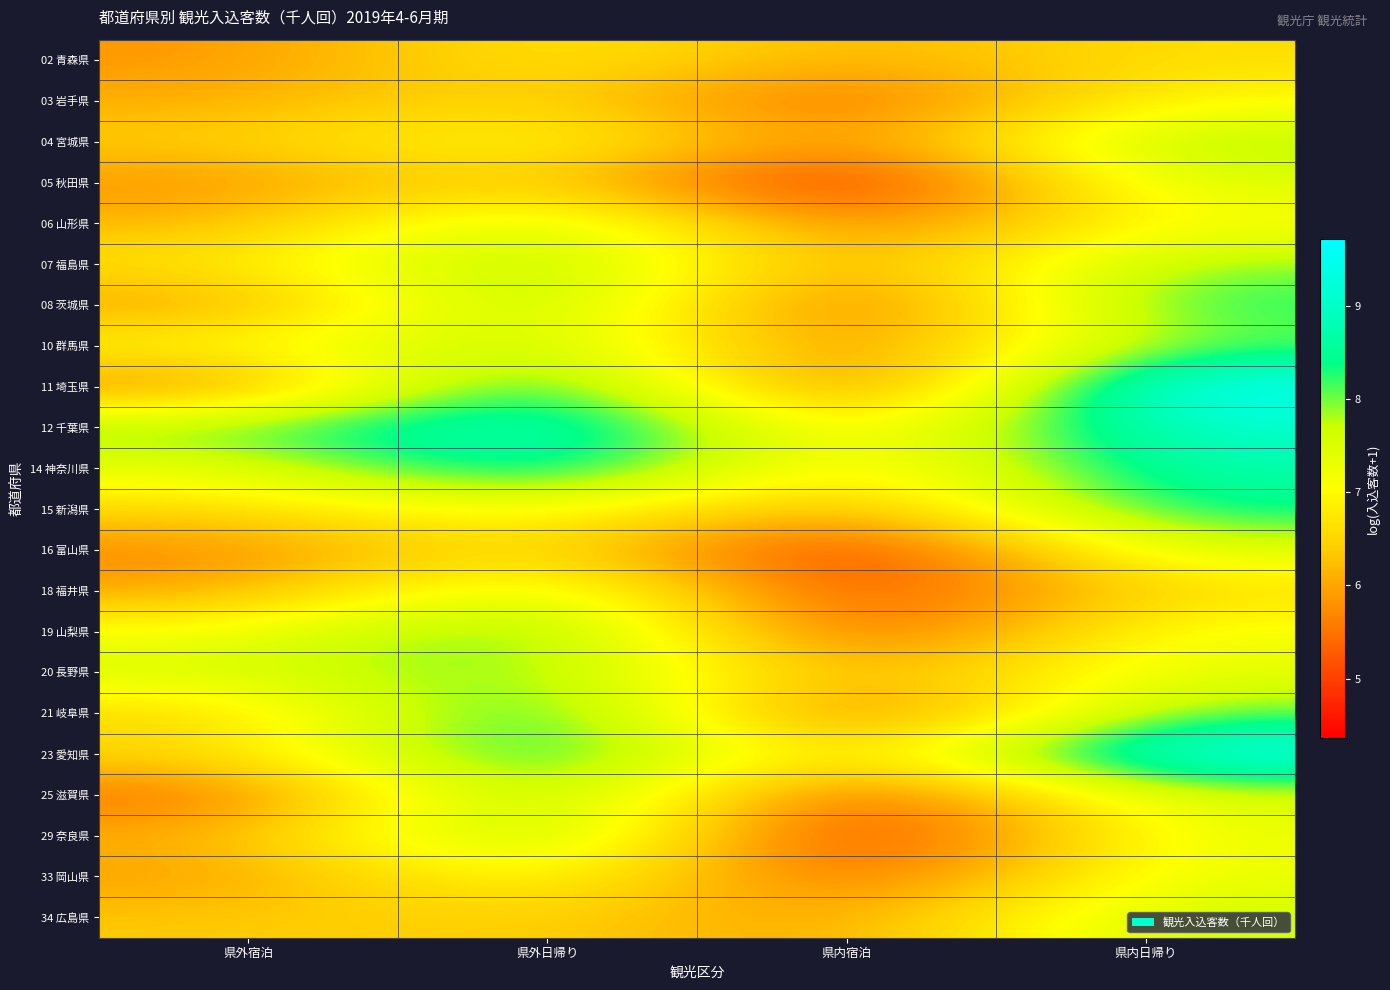

List the series in order of their peak value, highest first.

11 埼玉県, 23 愛知県, 12 千葉県, 14 神奈川県, 21 岐阜県, 19 山梨県, 25 滋賀県, 15 新潟県, 29 奈良県, 08 茨城県, 07 福島県, 20 長野県, 10 群馬県, 04 宮城県, 06 山形県, 18 福井県, 34 広島県, 05 秋田県, 16 富山県, 33 岡山県, 03 岩手県, 02 青森県